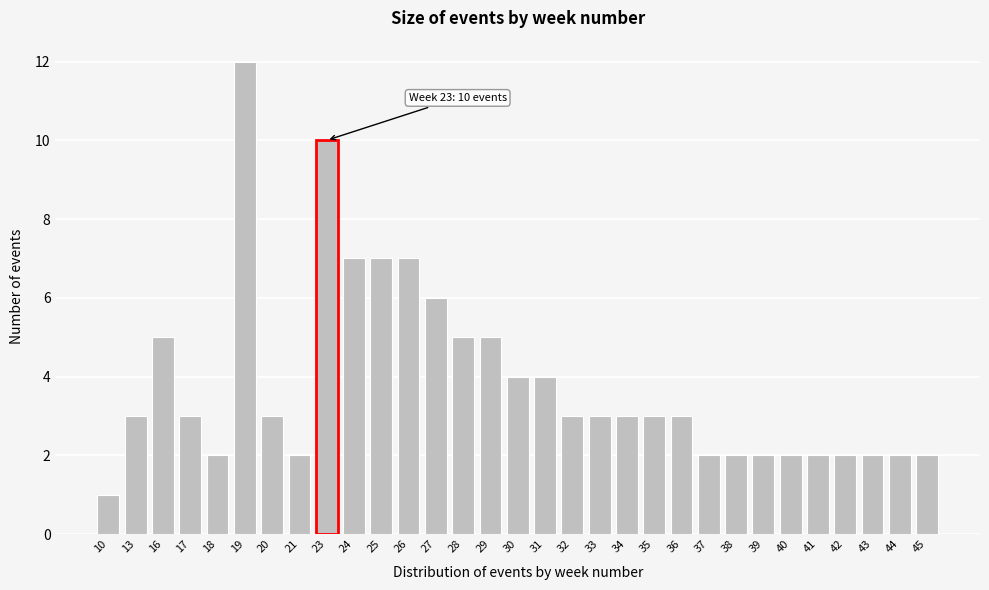

What is the difference between the maximum and minimum values?

11